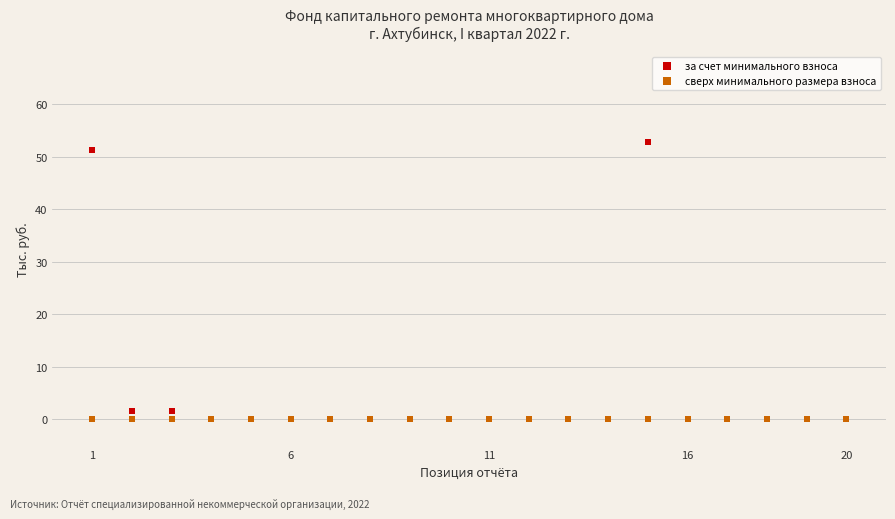

Which series contains the highest Y value?

за счет минимального взноса